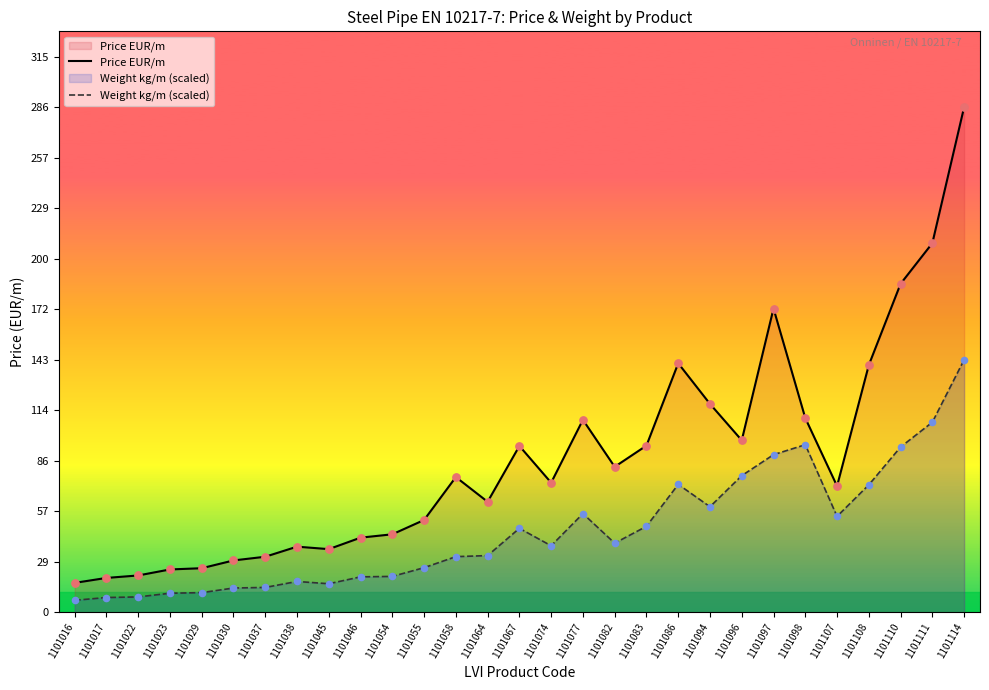

What is the total value across all series at 1101111?

316.6